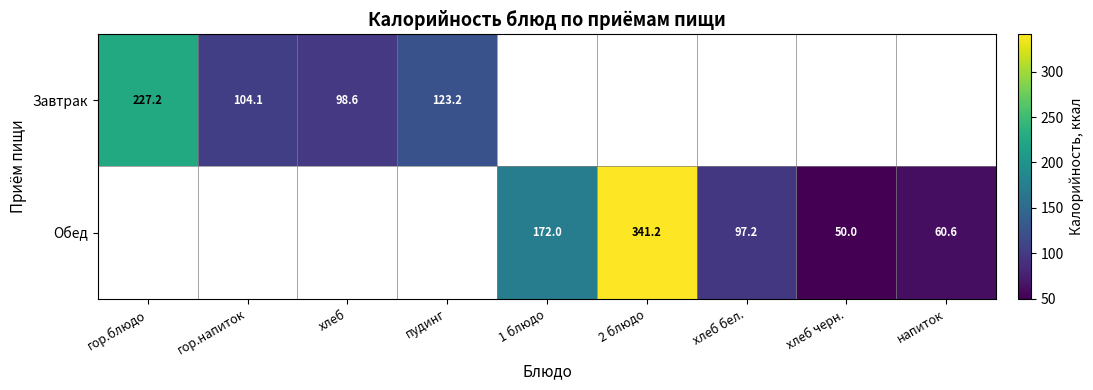

How many series are shown in this chart?

2